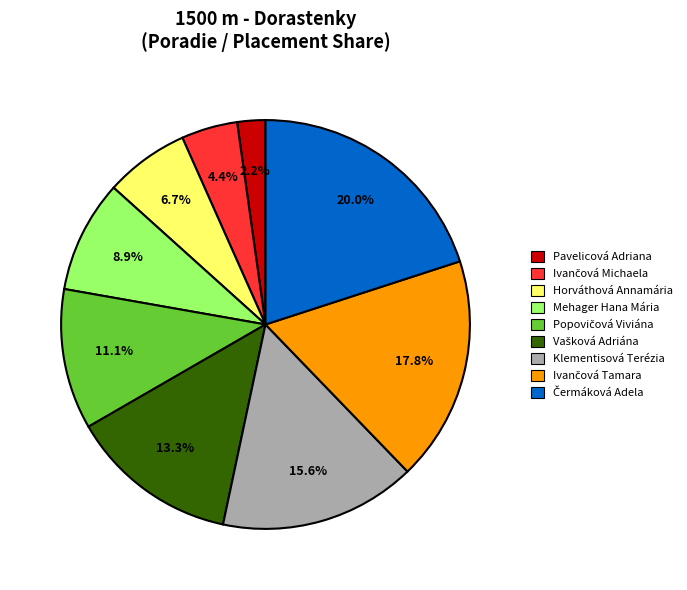

Is it true that Pavelicová Adriana is 11% of the pie?

False